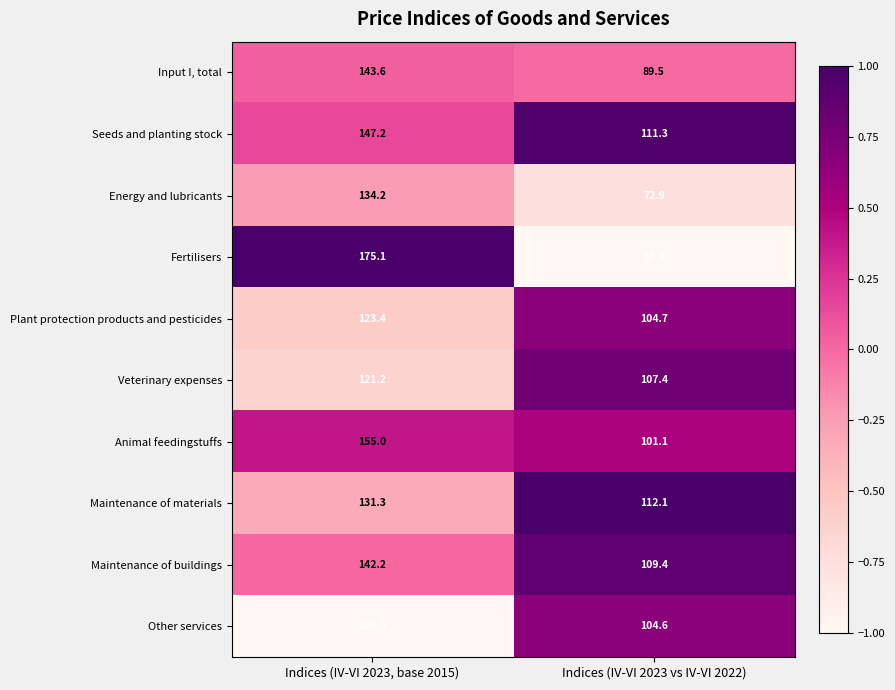

True or false: Plant protection products and pesticides has a value of 25.3 at Indices (IV-VI 2023, base 2015).

False